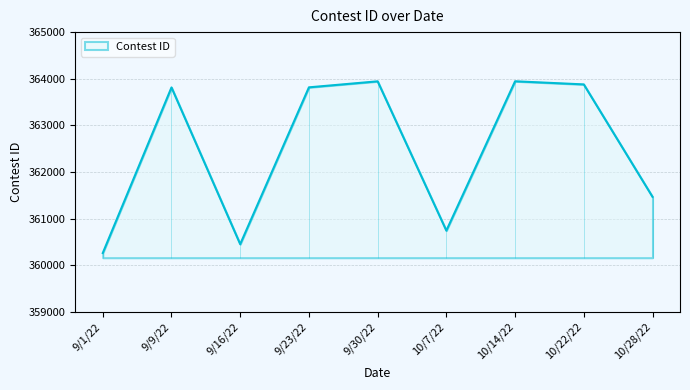

Reading left to right, list all the values displayed in this chart.

9/1/22=360260	9/9/22=363813	9/16/22=360450	9/23/22=363815	9/30/22=363944	10/7/22=360741	10/14/22=363945	10/22/22=363878	10/28/22=361466